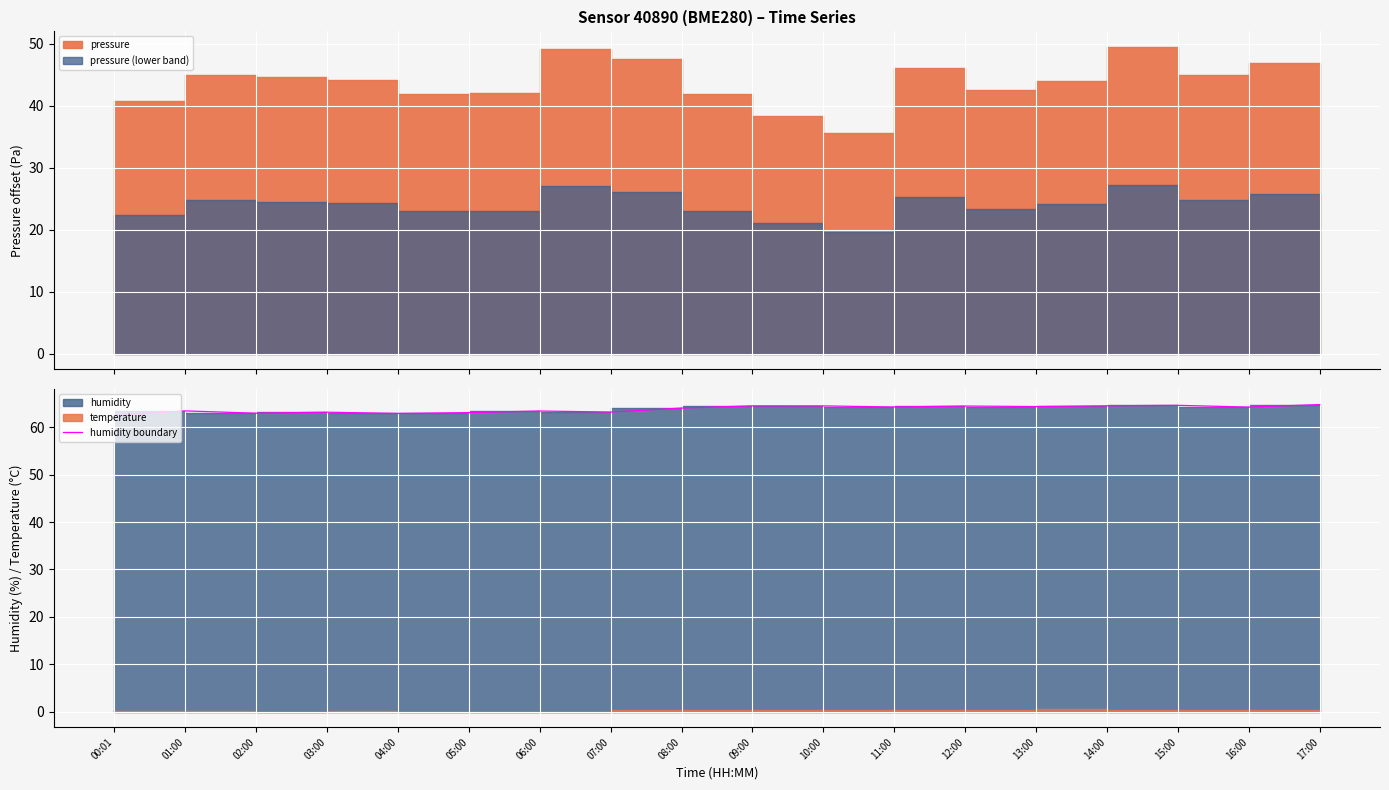

Is it true that the value at 12:00 is 36.2?

False